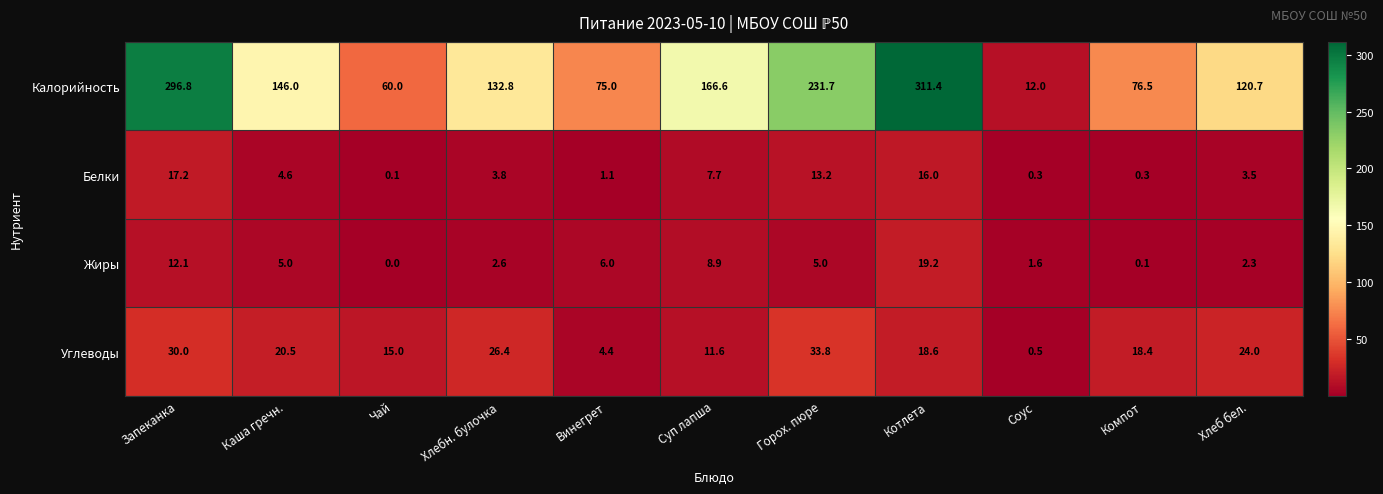

Which series has the largest total across all categories?

Калорийность